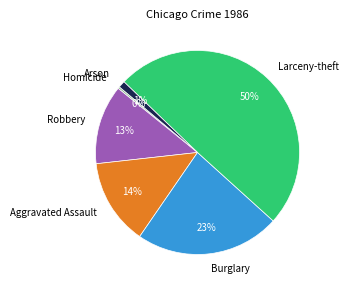

Which category has the biggest portion of the pie?

Larceny-theft